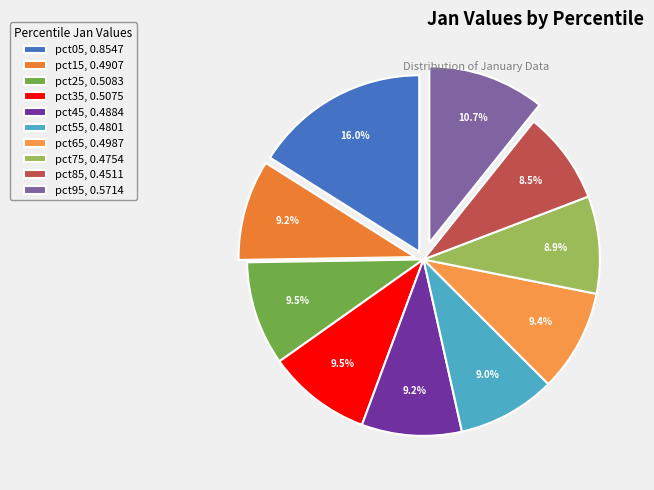

Count the number of slices in the pie.

10